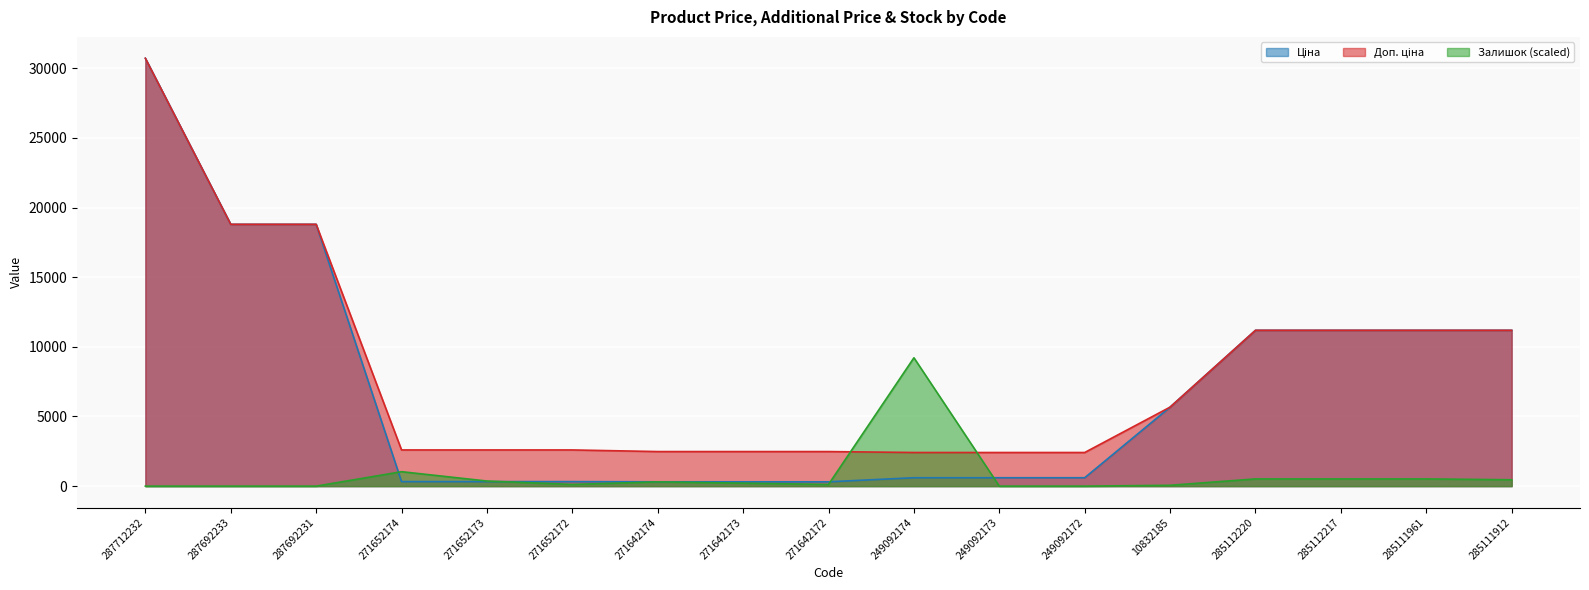

Count the number of categories in the chart.

17